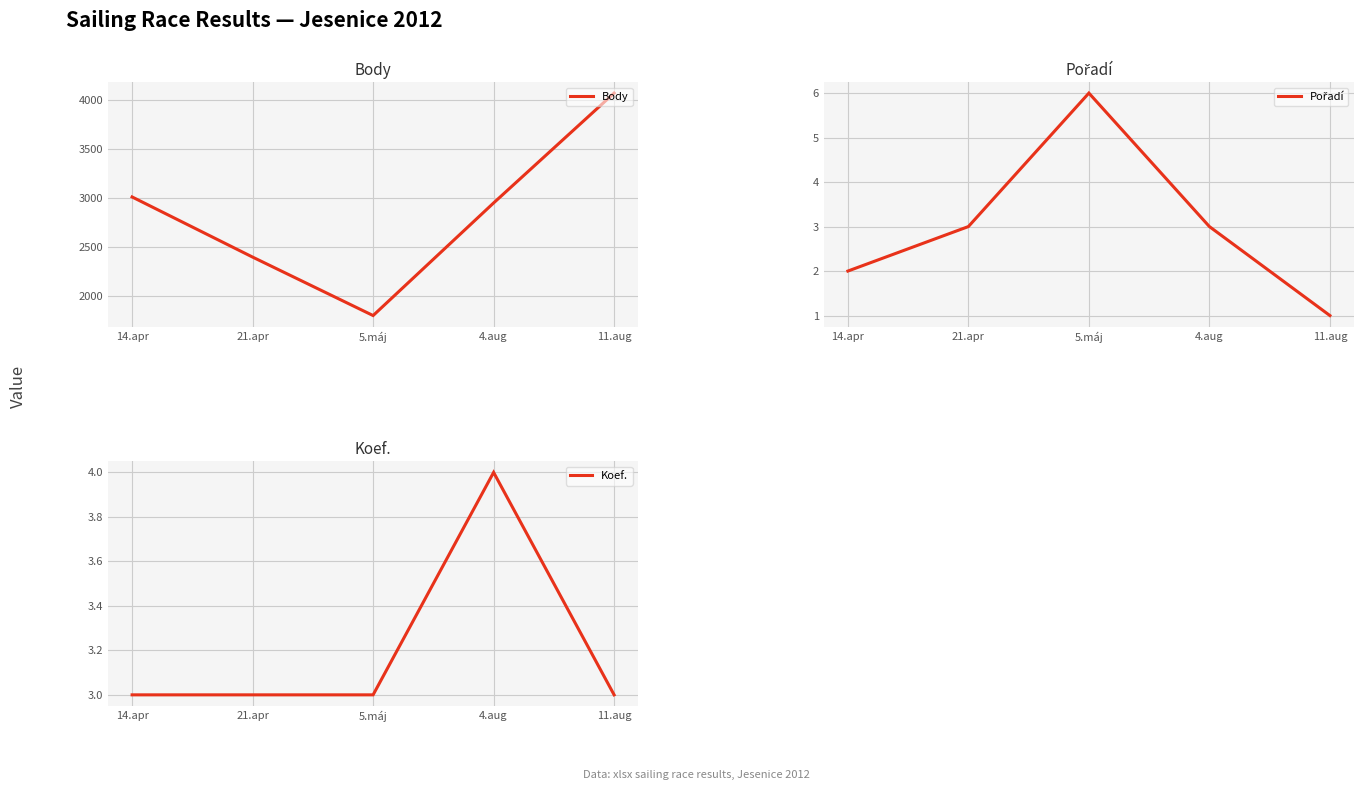

What is the average value of the Body series?

2847